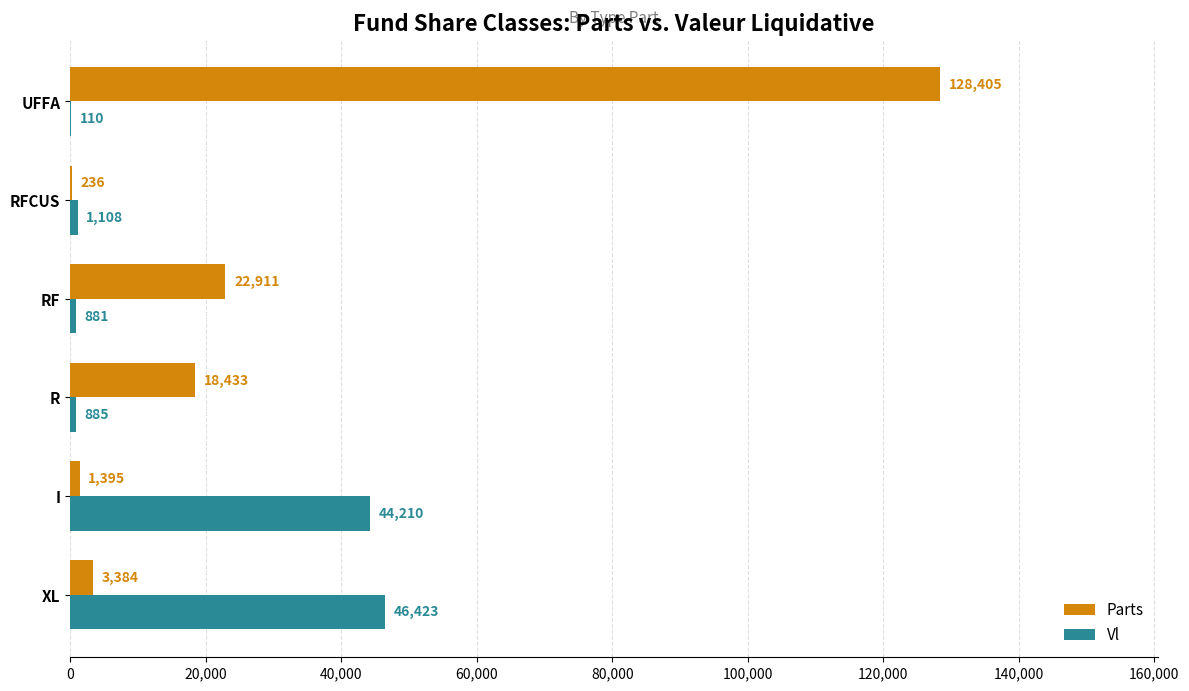

Is it true that Vl equals 44209.8 at I?

True